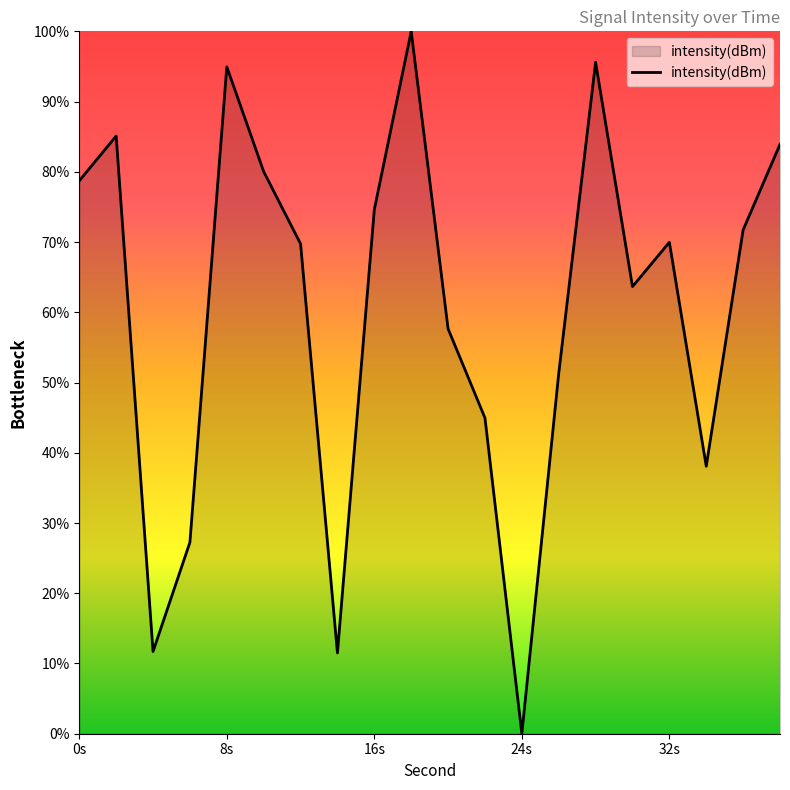

What is the maximum value shown in the chart?

100.0